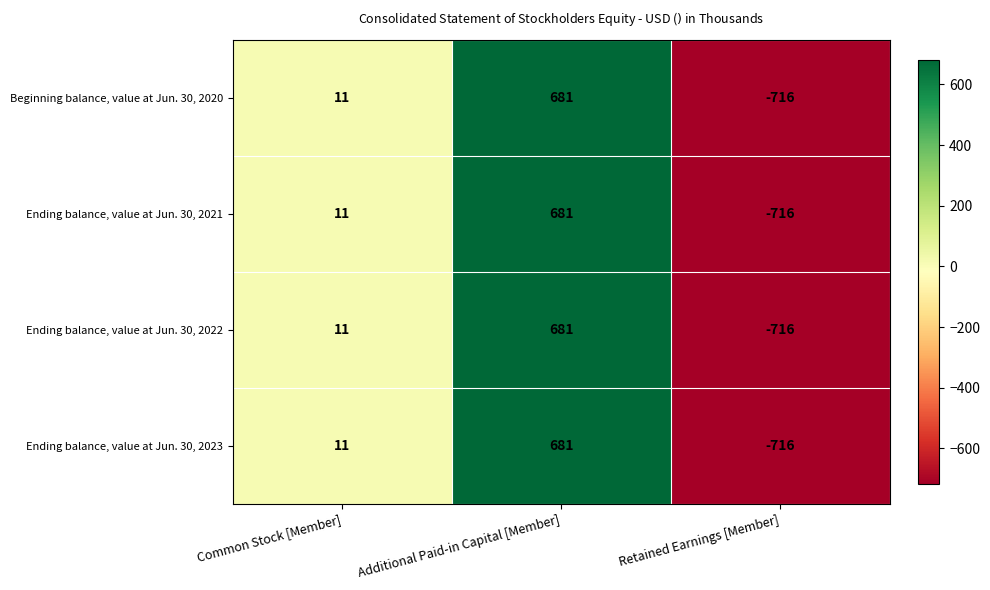

At which label is Ending balance, value at Jun. 30, 2023 closest to -17?

Common Stock [Member]